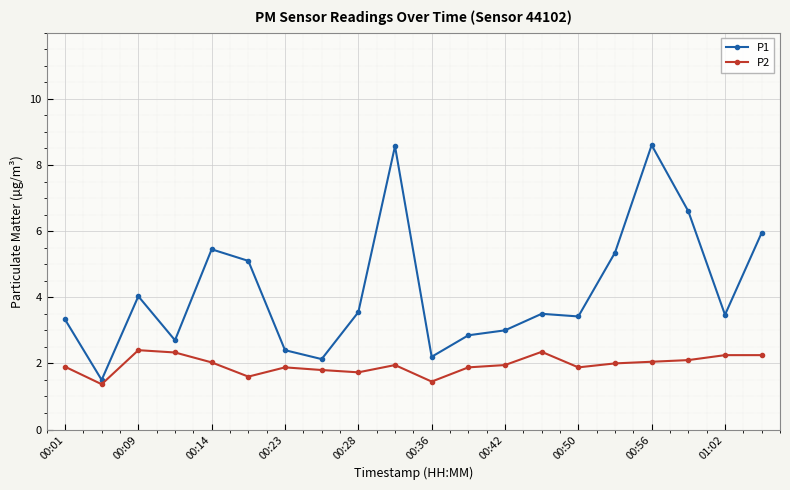

Rank the series by their average value, from lowest to highest.

P2, P1